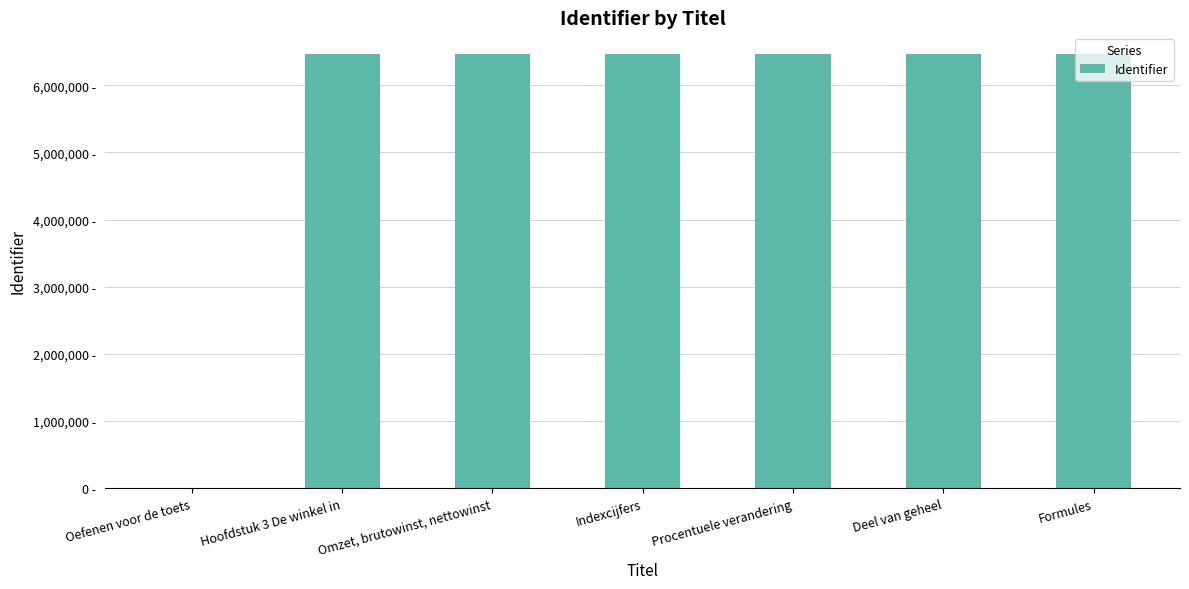

Are the bars horizontal?

No